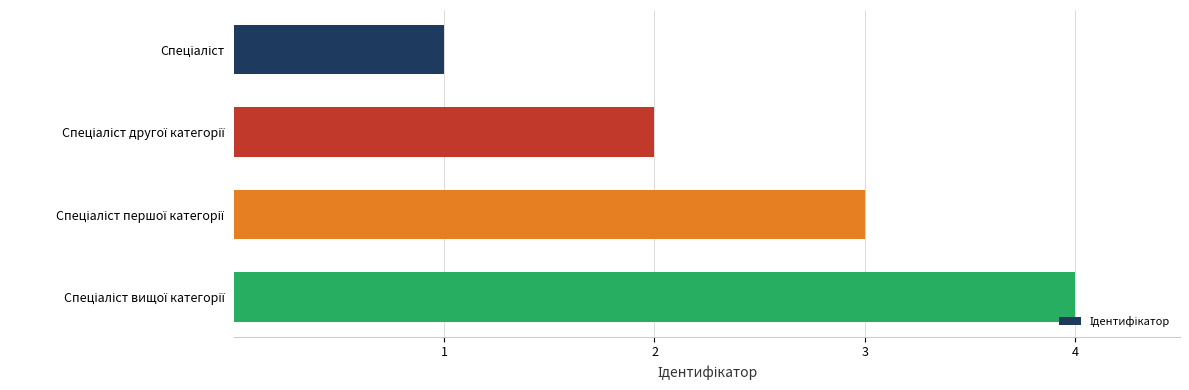

What is the sum of all values?

10